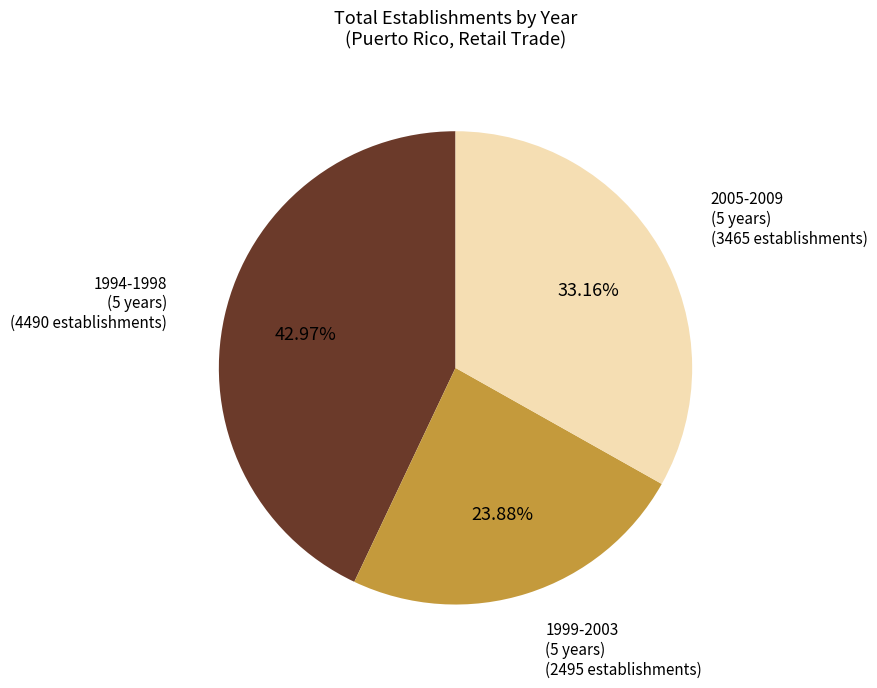

Rank the categories by value from lowest to highest.

1999-2003 (5 years), 2005-2009 (5 years), 1994-1998 (5 years)